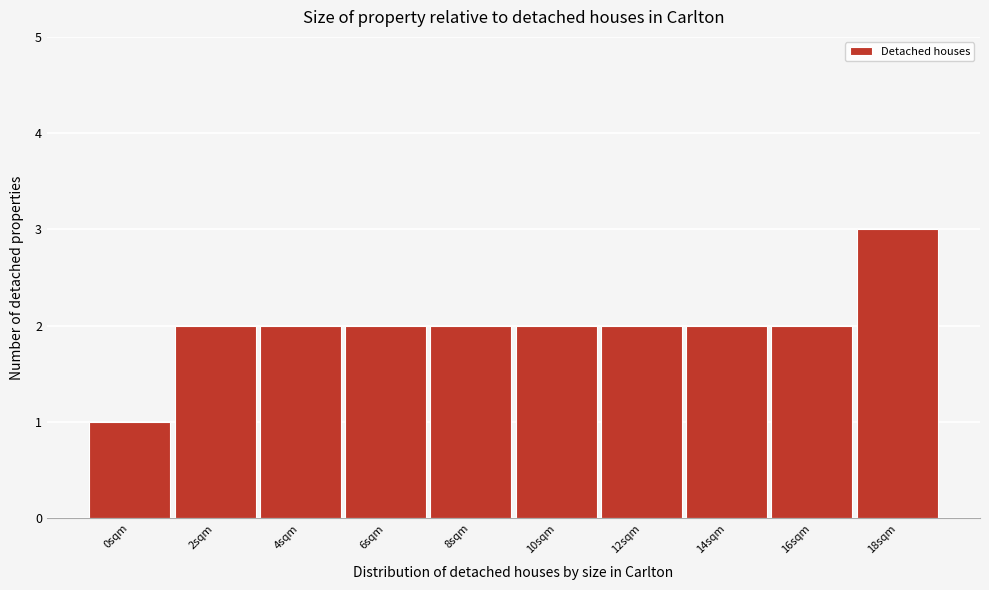

Reading right to left, list all the values displayed in this chart.

18sqm=3	16sqm=2	14sqm=2	12sqm=2	10sqm=2	8sqm=2	6sqm=2	4sqm=2	2sqm=2	0sqm=1